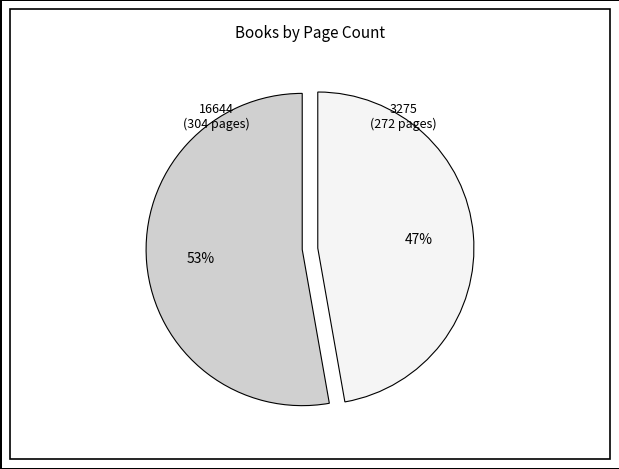

To the nearest percent, what is the average slice percentage?

50%